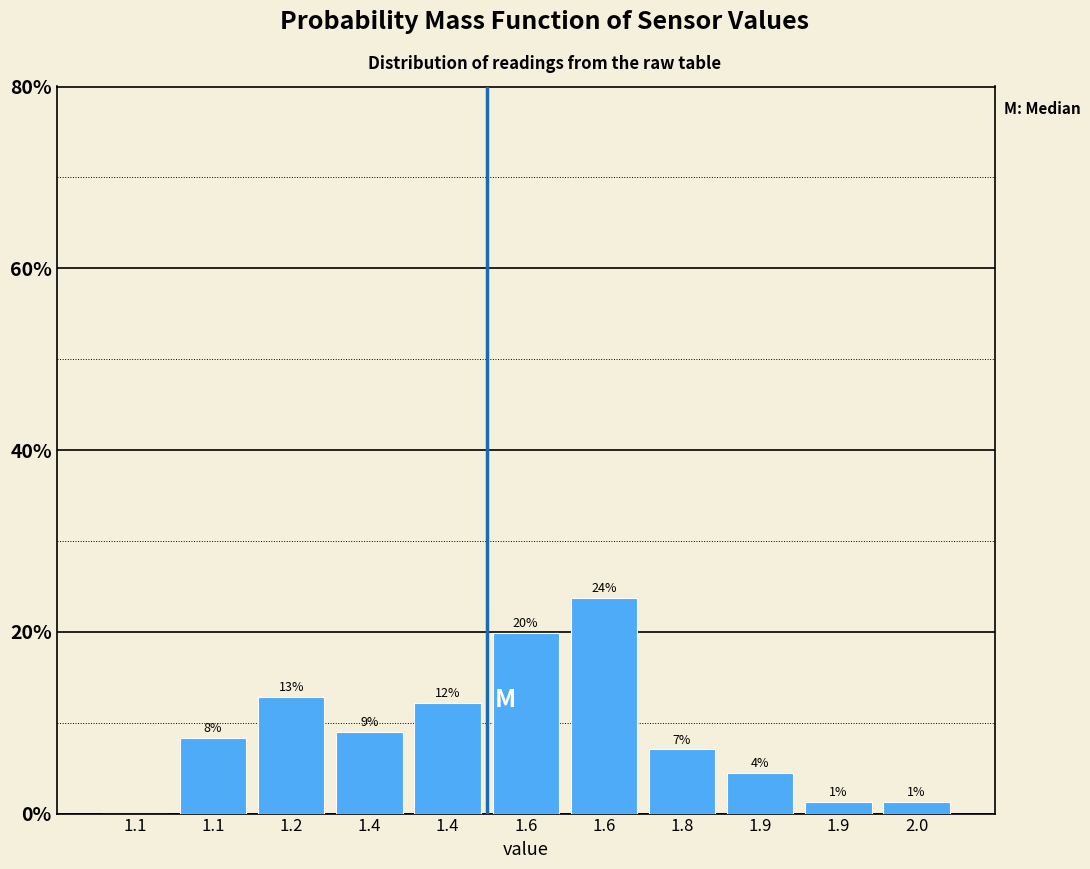

Are the bars horizontal?

No